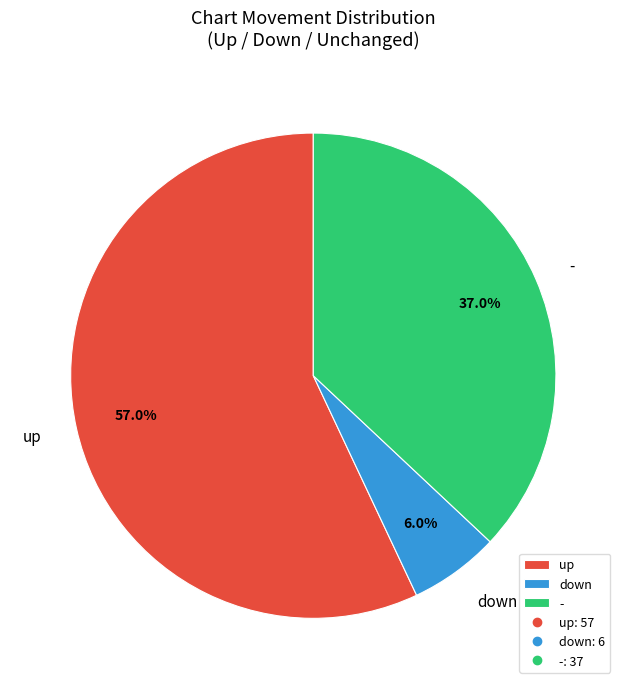

What portion of the pie excludes -?

63.0%